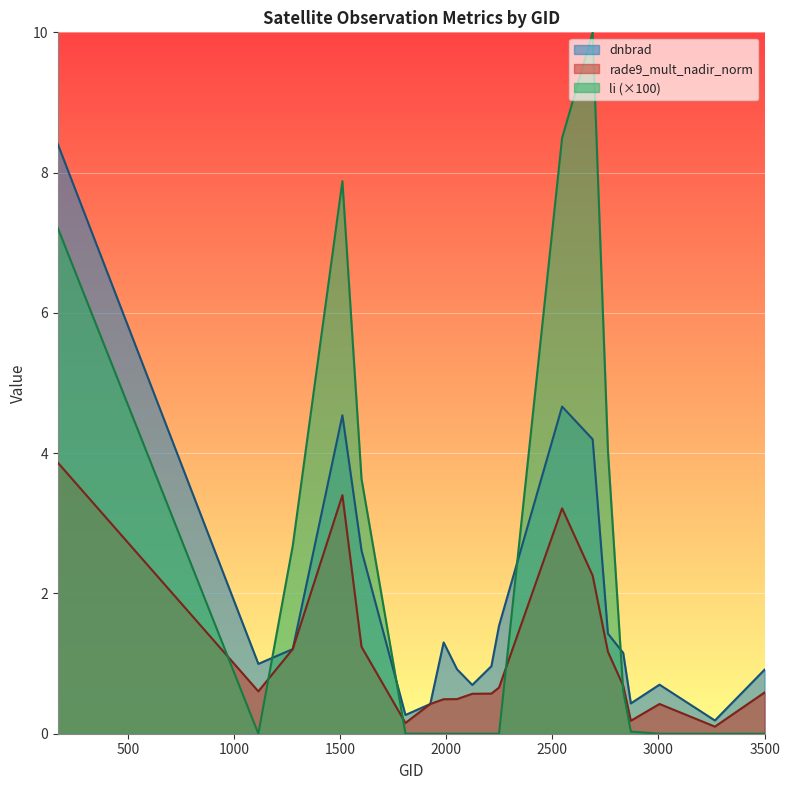

What is the sum of the rade9_mult_nadir_norm values at 1115 and 2690?

2.9